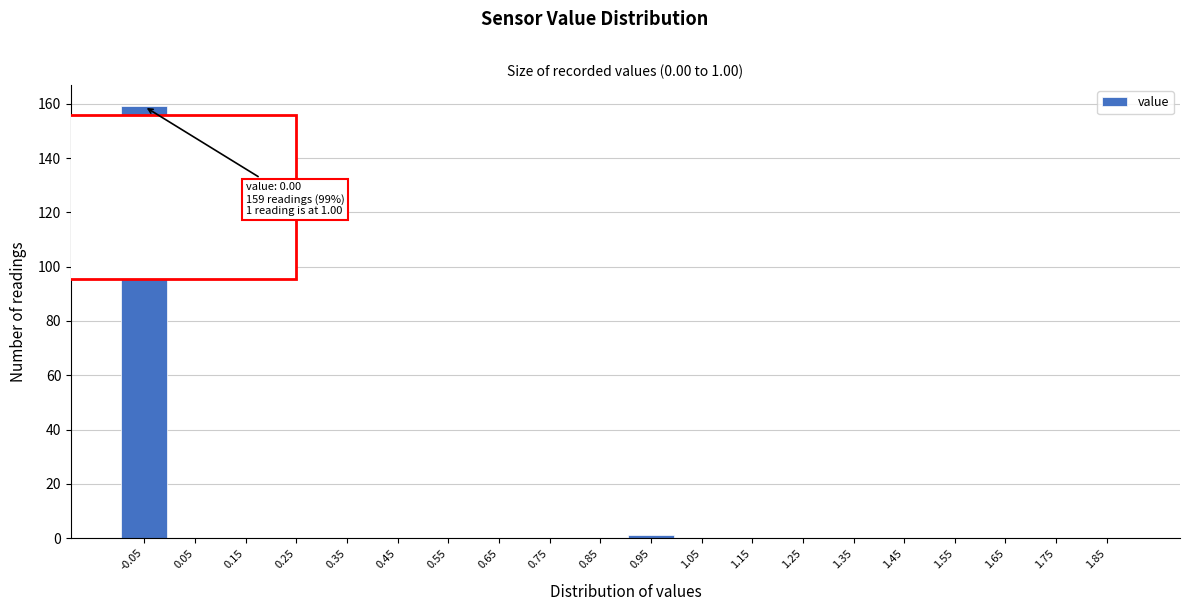

Reading left to right, list all the values displayed in this chart.

-0.05=159	0.05=0	0.15=0	0.25=0	0.35=0	0.45=0	0.55=0	0.65=0	0.75=0	0.85=0	0.95=1	1.05=0	1.15=0	1.25=0	1.35=0	1.45=0	1.55=0	1.65=0	1.75=0	1.85=0